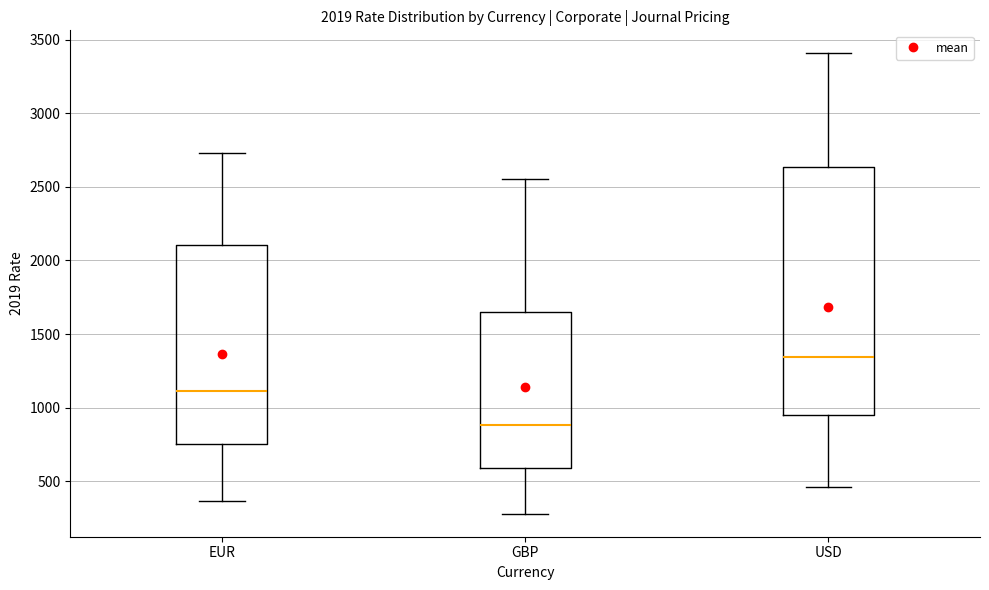

Which box's median line is the lowest?

GBP